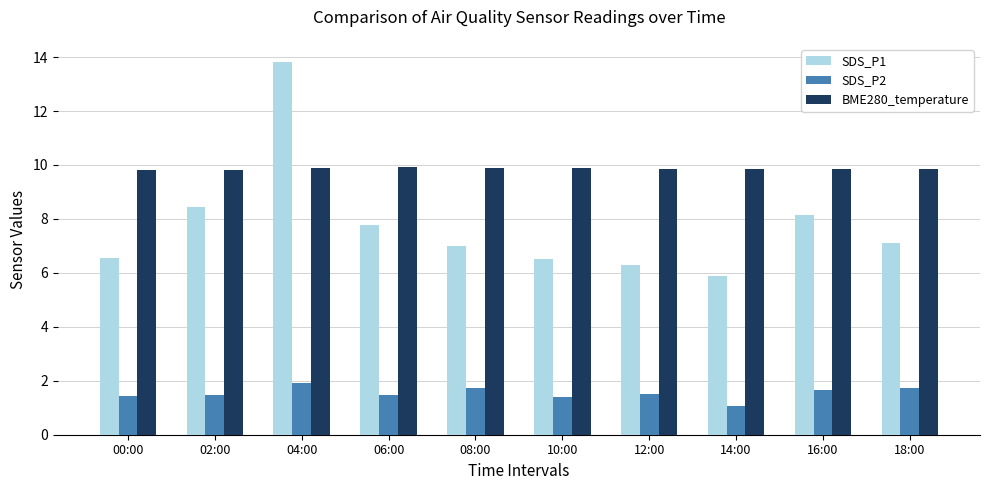

What is the sum of all BME280_temperature values?

98.6